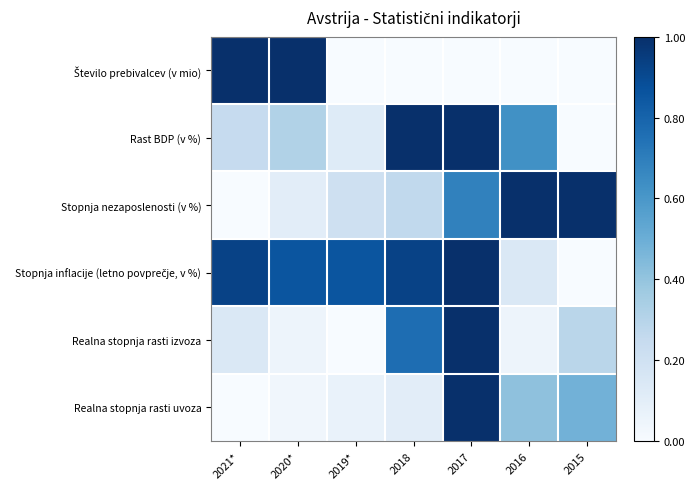

What is the total value across all series at 2016?

2.2